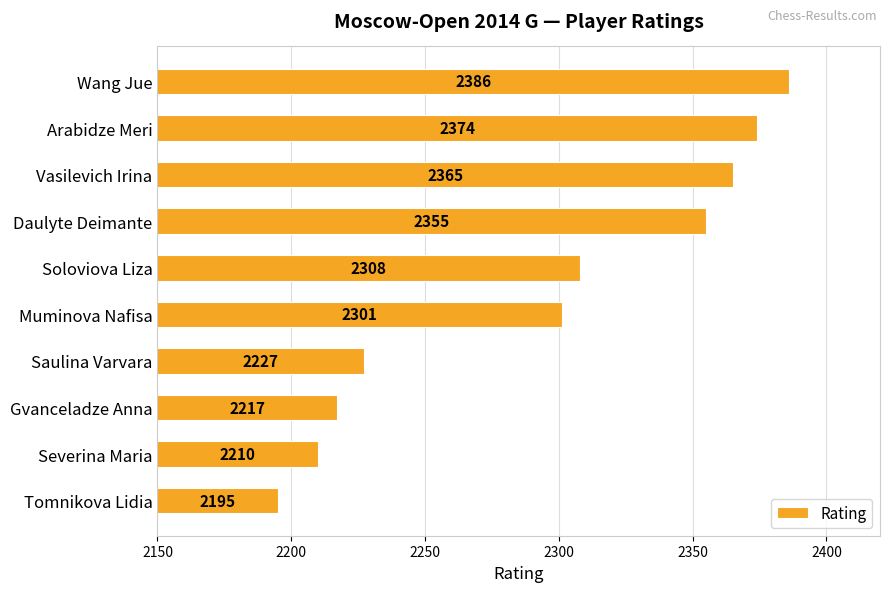

At which category does the chart reach its minimum across all series?

Tomnikova Lidia